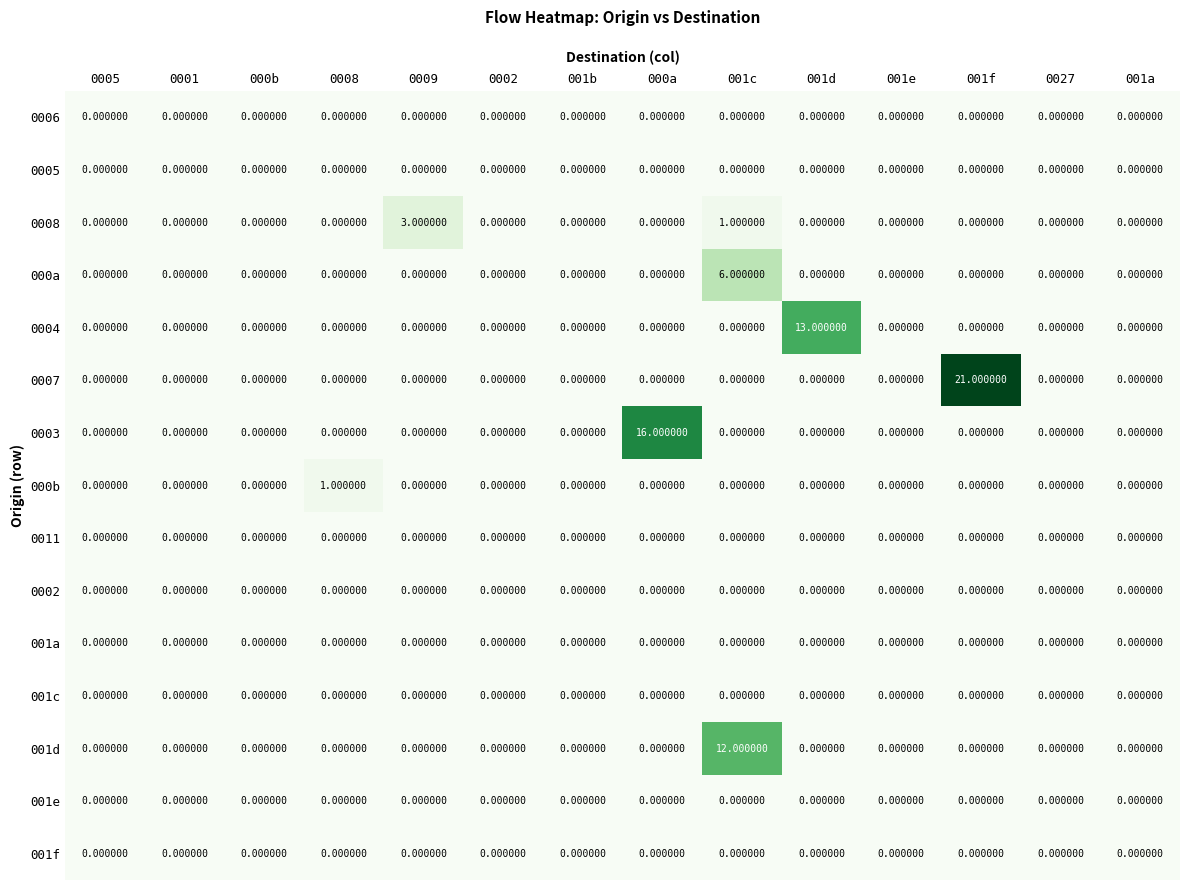

Which series has the largest total across all categories?

0007